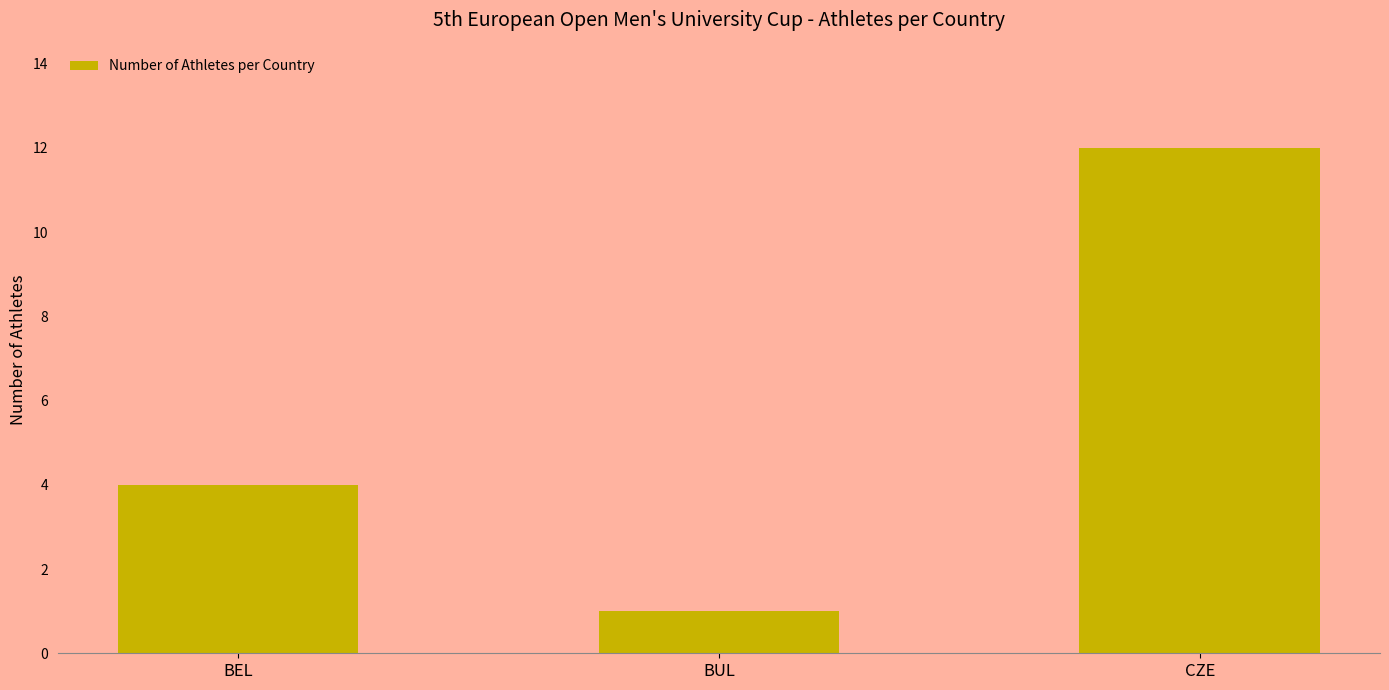

Between BUL and BEL, which is larger?

BEL